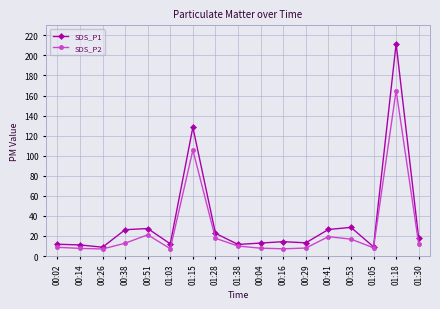

The SDS_P1 series shows 17.6 at 01:30. True or false?

True